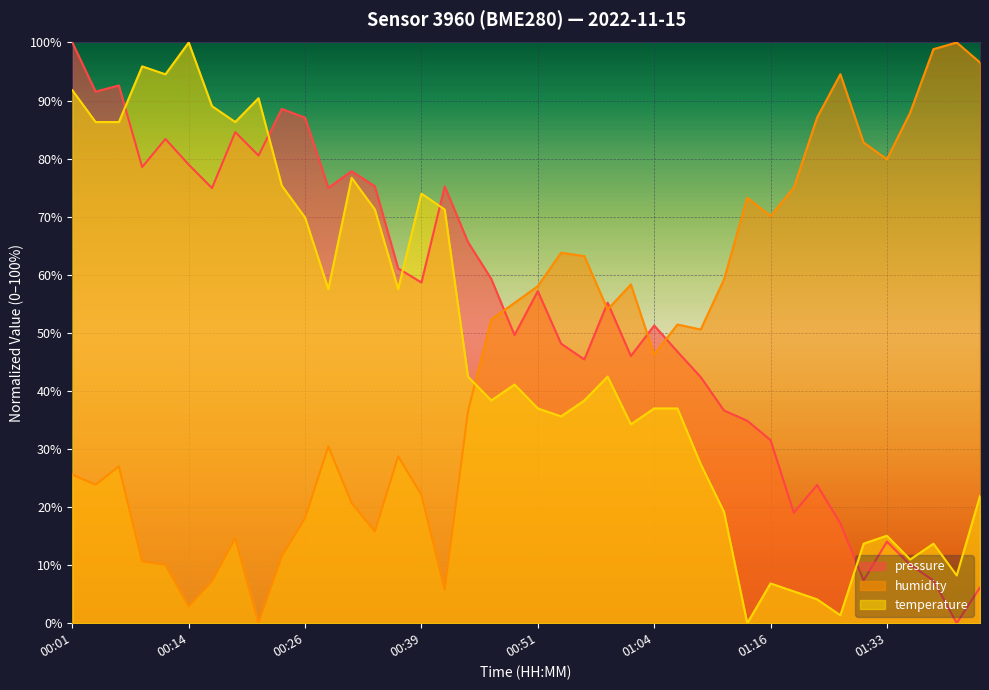

What is the difference between the second highest and second lowest values in the temperature series?

94.5